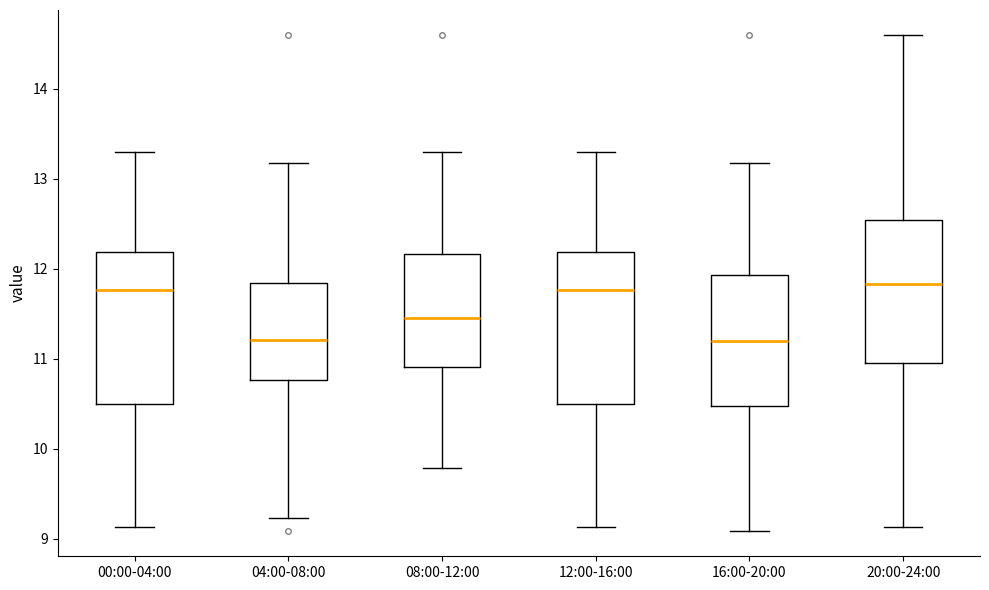

Where is the lower edge of the box for 16:00-20:00 on the y-axis? The values are not printed on the chart, so give them approximately, as read against the axis.

10.5